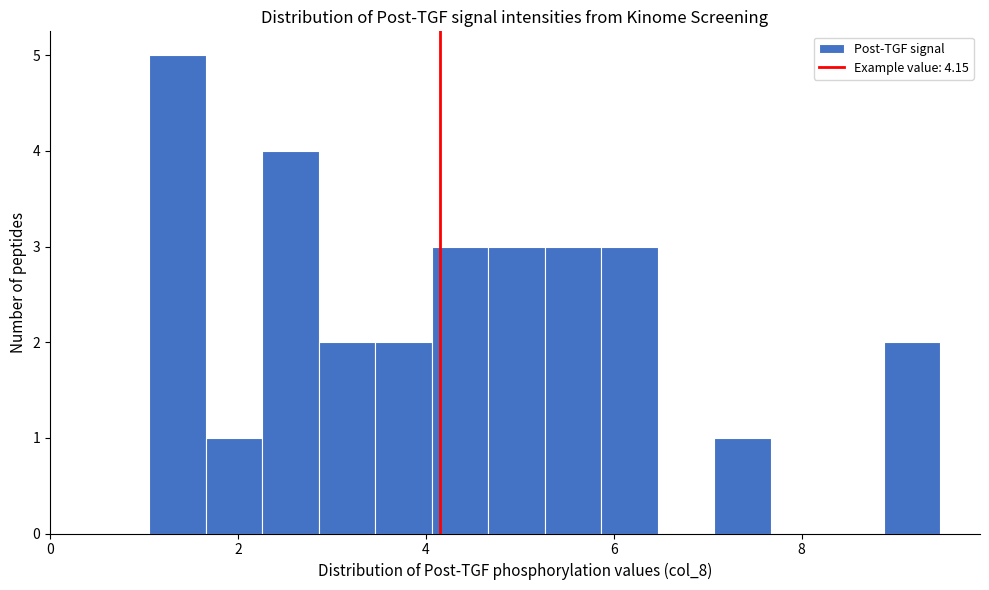

Around what value on the x-axis is the tallest bar? Give the approximate position of its centre, as read against the axis.

1.4